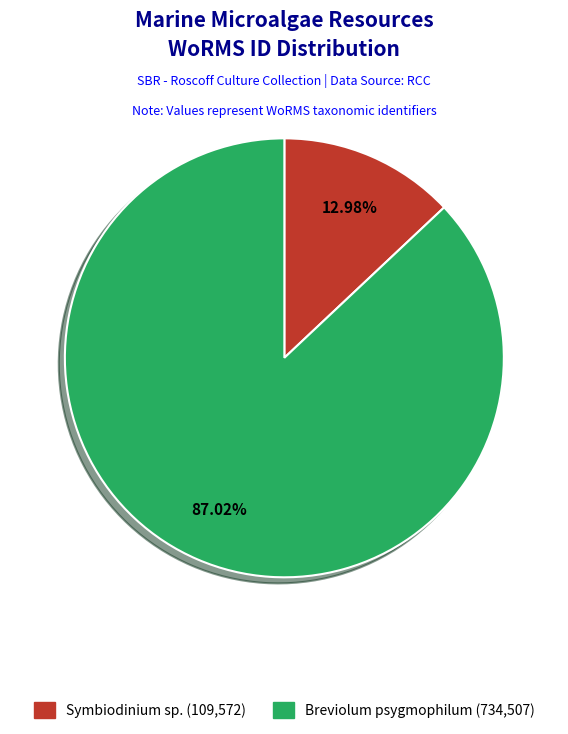

What percentage do Breviolum psygmophilum and Symbiodinium sp. together represent?

100.0%